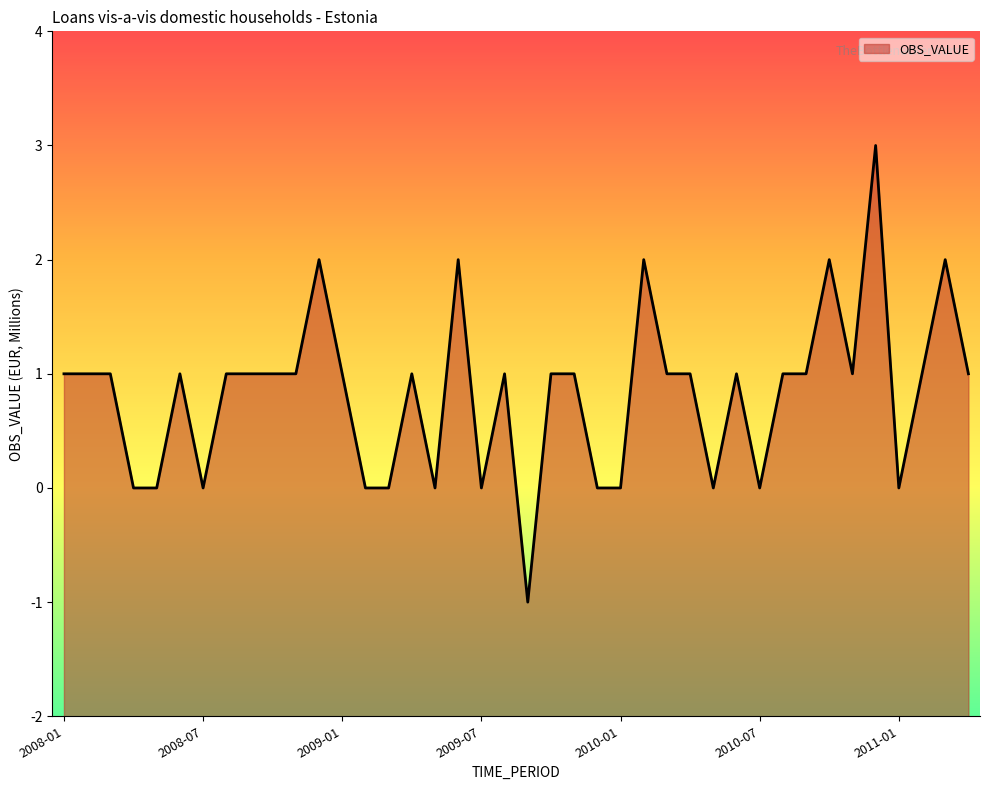

At which label does the data first exceed 1?

2008-12